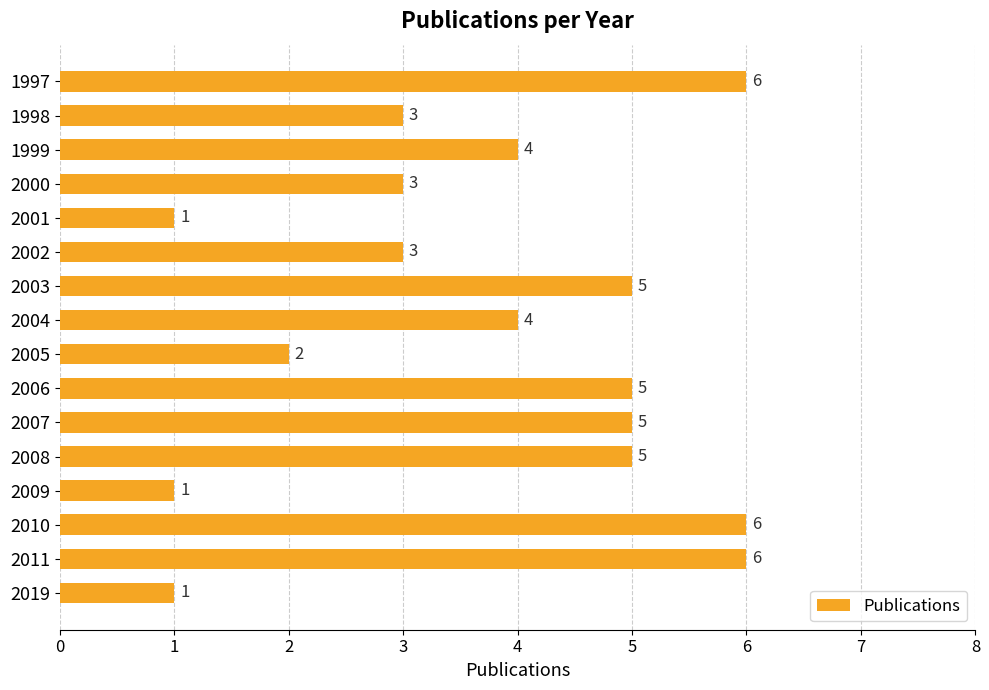

What is the maximum value shown in the chart?

6